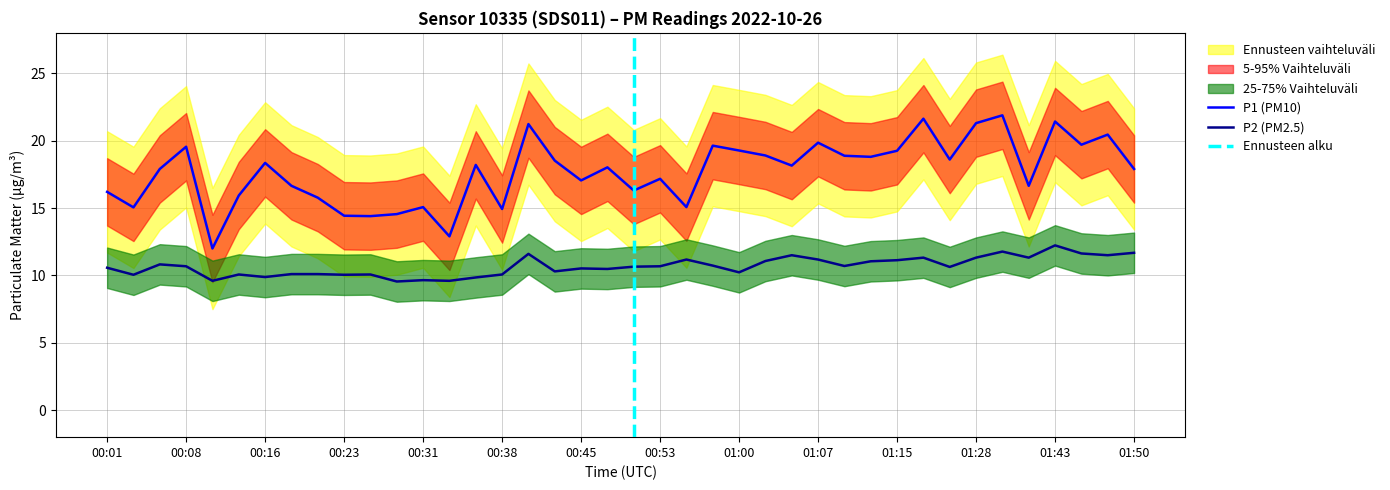

Which has a higher value, 00:13 or 00:43?

00:43